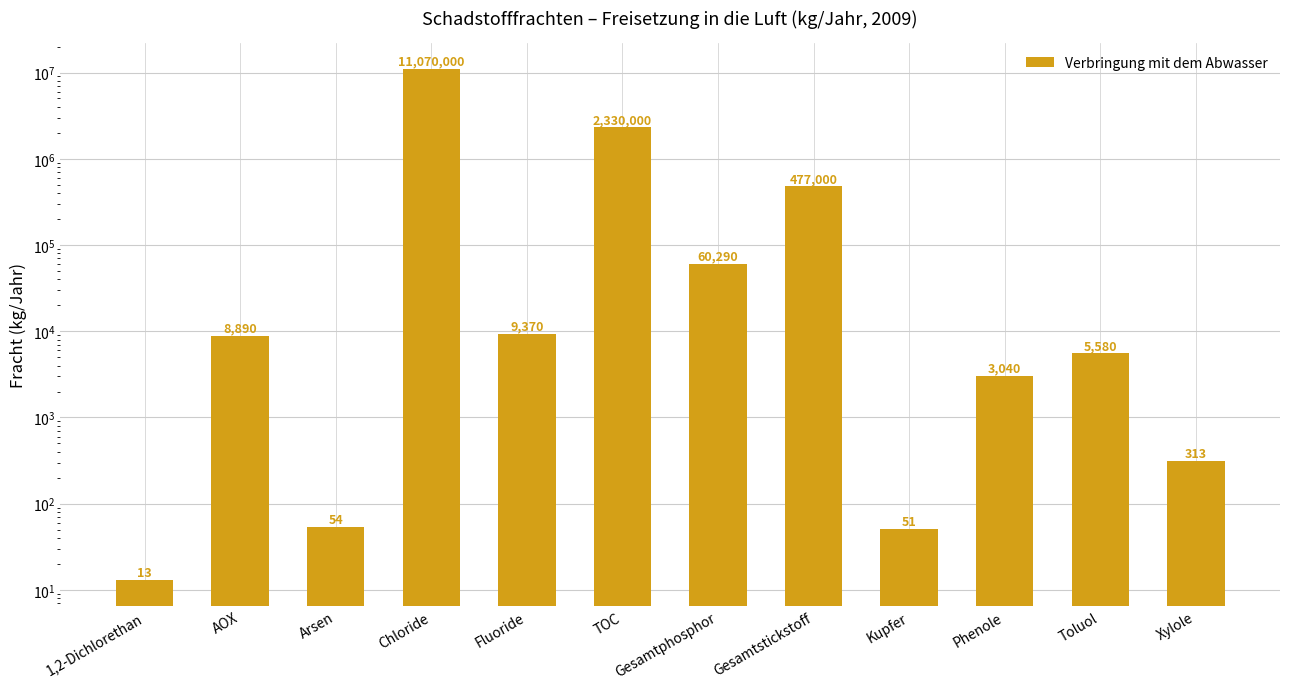

What is the greatest value displayed?

11070000